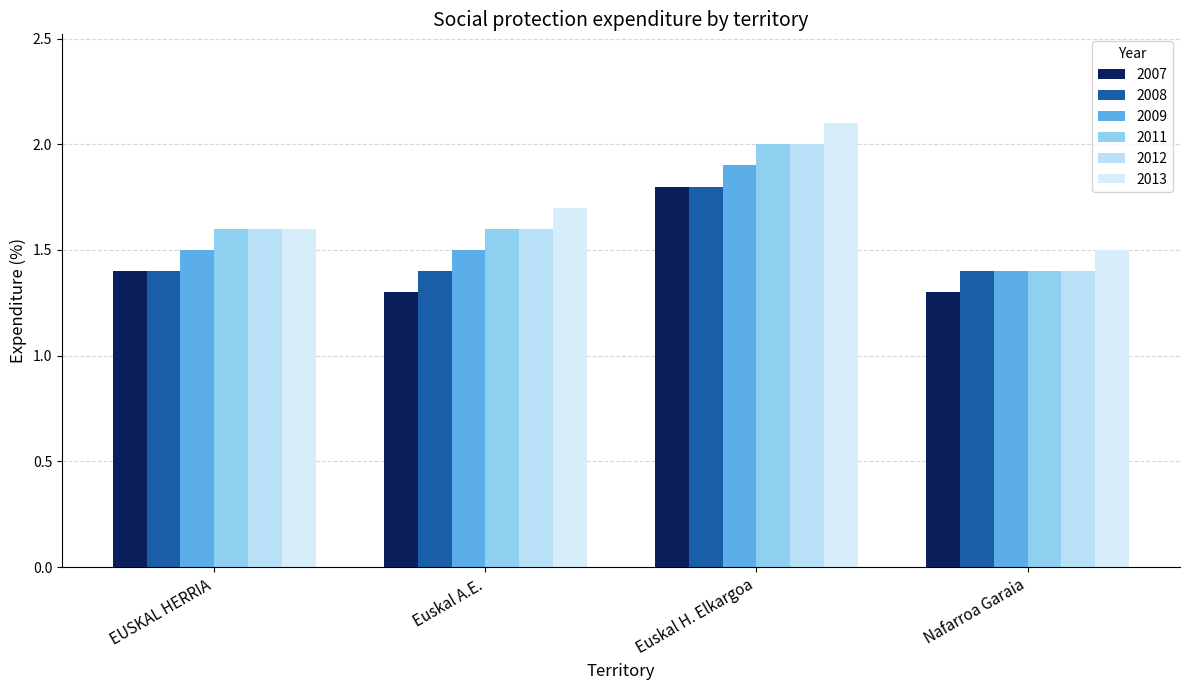

The value of 2013 at EUSKAL HERRIA is 0.6. True or false?

False